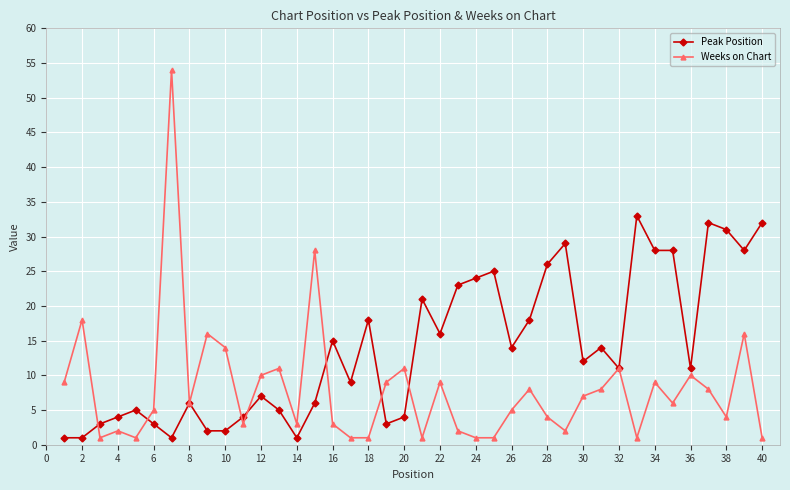

True or false: Weeks on Chart has more than 0 interior local peaks.

True